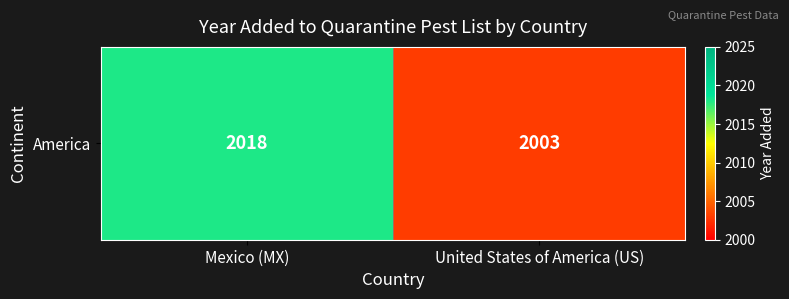

What is the average value?

2010